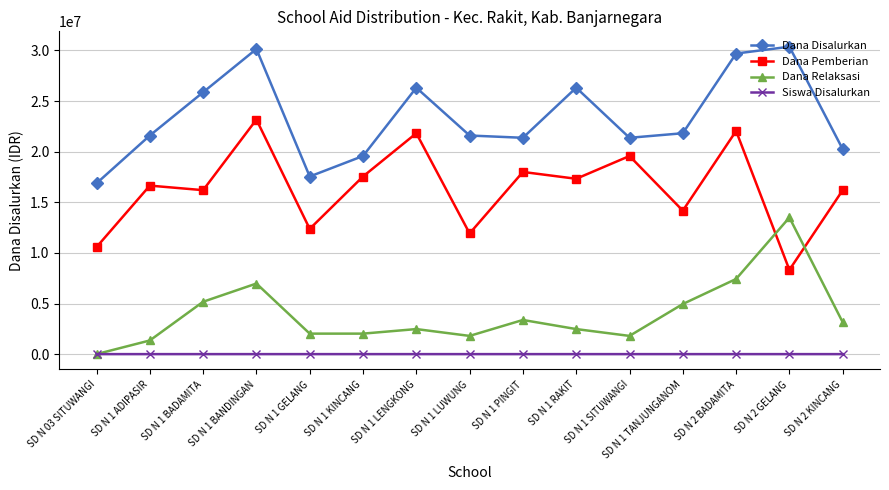

Between which two adjacent categories do Dana Relaksasi and Siswa Disalurkan first intersect?

SD N 03 SITUWANGI and SD N 1 ADIPASIR